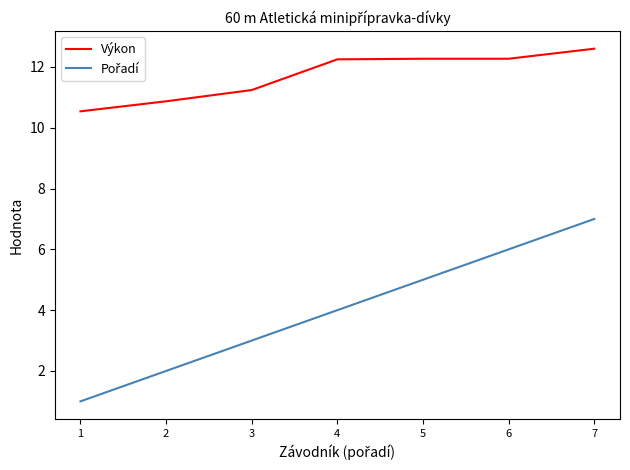

What is the greatest value displayed?

12.6